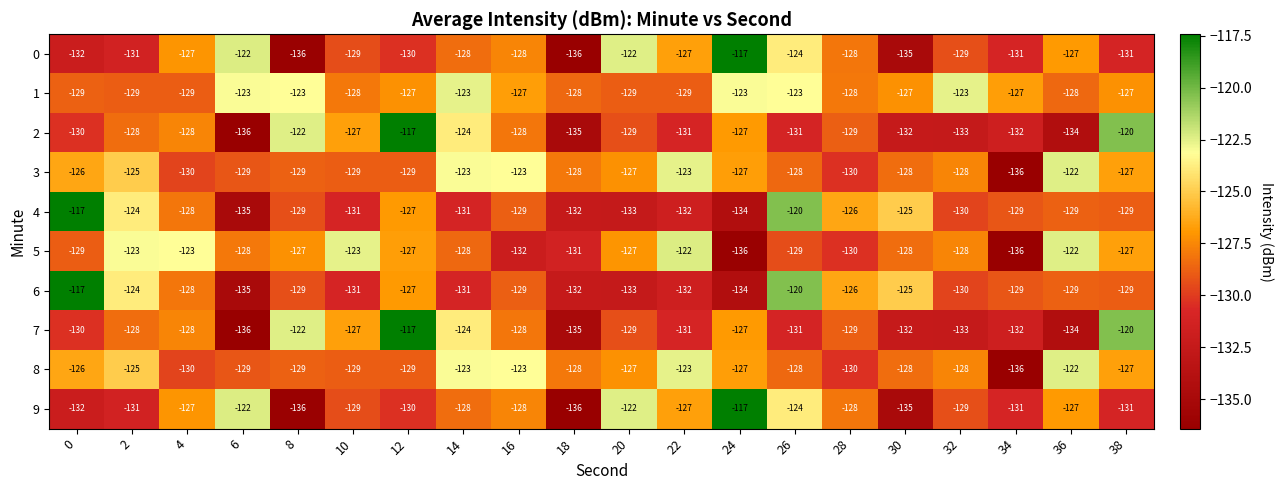

Where is 8 nearest to the value -129?

6